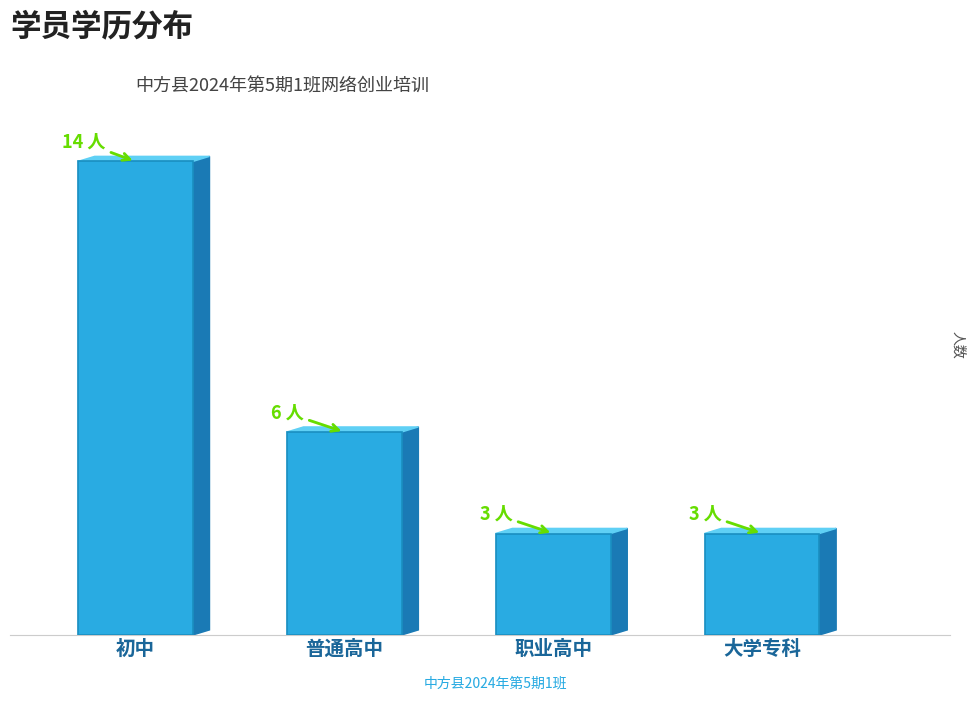

What is the greatest value displayed?

14